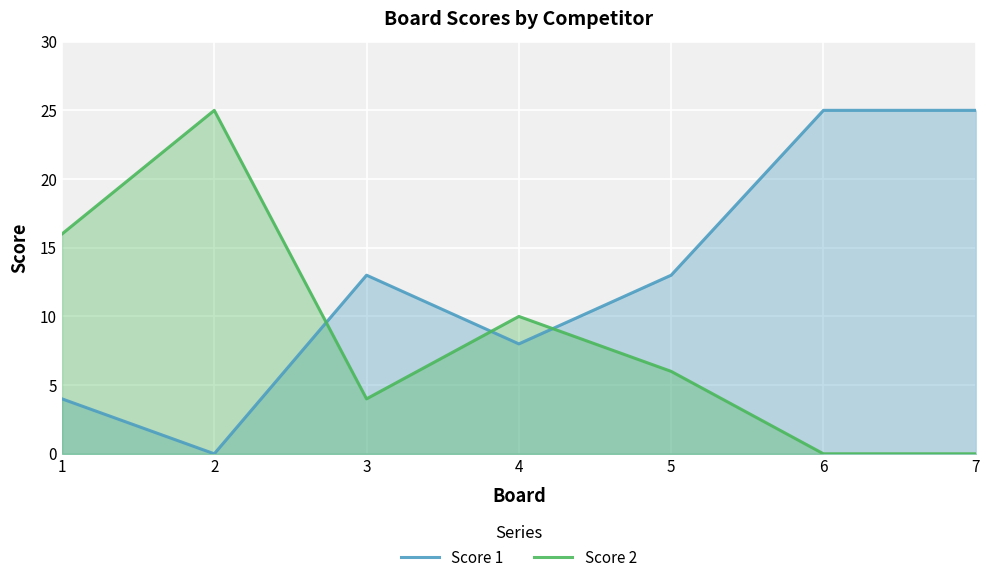

Where is the first local maximum for Score 1?

3